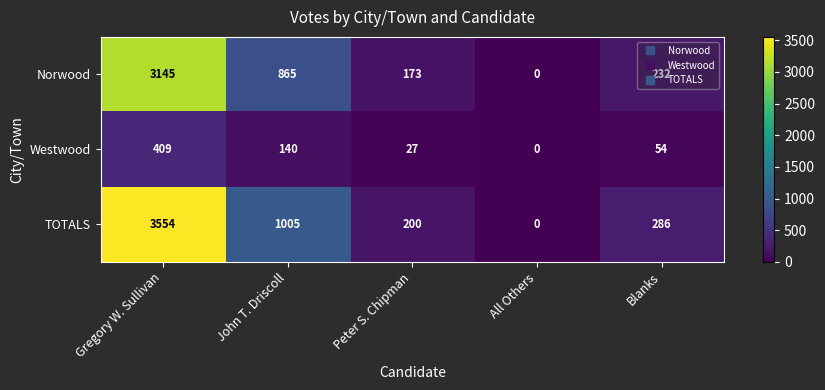

At which category is the sum across all series the highest?

Gregory W. Sullivan